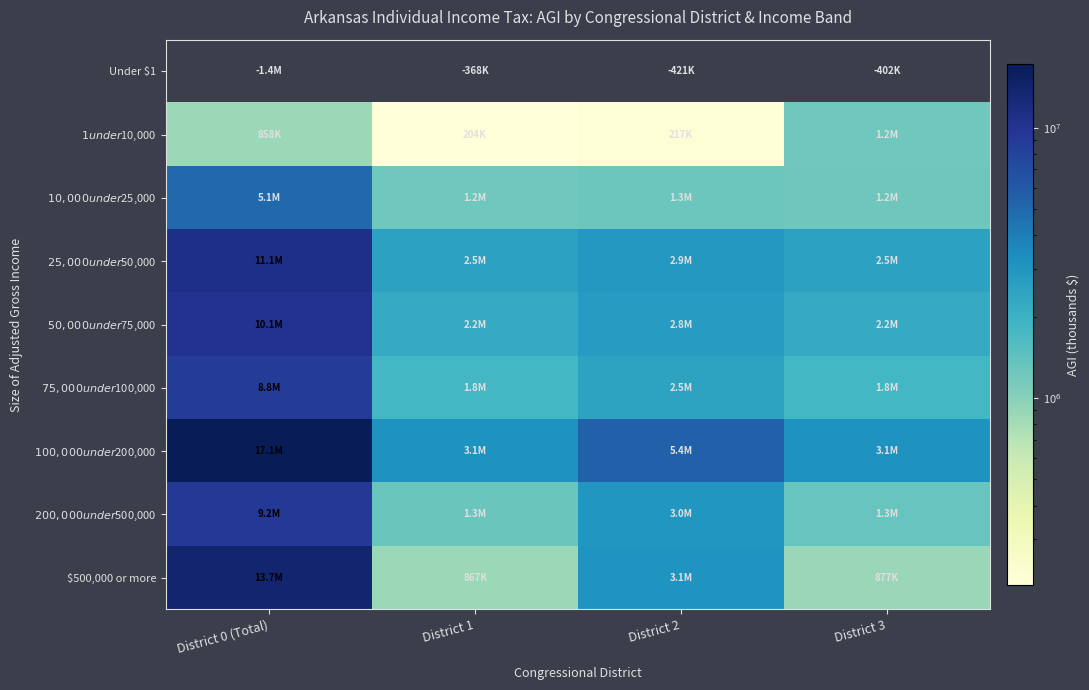

Reading left to right, extract all data points from this chart.

Under $1: District 0 (Total)=0	District 1=0	District 2=0	District 3=0
$1 under $10,000: District 0 (Total)=858347	District 1=203952	District 2=216849	District 3=1224543
$10,000 under $25,000: District 0 (Total)=5068050	District 1=1224543	District 2=1267507	District 3=1241200
$25,000 under $50,000: District 0 (Total)=11080877	District 1=2525581	District 2=2894492	District 3=2549865
$50,000 under $75,000: District 0 (Total)=10133390	District 1=2189271	District 2=2776767	District 3=2211449
$75,000 under $100,000: District 0 (Total)=8753272	District 1=1813281	District 2=2481463	District 3=1832705
$100,000 under $200,000: District 0 (Total)=17132993	District 1=3096524	District 2=5396890	District 3=3136798
$200,000 under $500,000: District 0 (Total)=9221208	District 1=1294789	District 2=2997303	District 3=1322253
$500,000 or more: District 0 (Total)=13684137	District 1=867245	District 2=3050955	District 3=877357